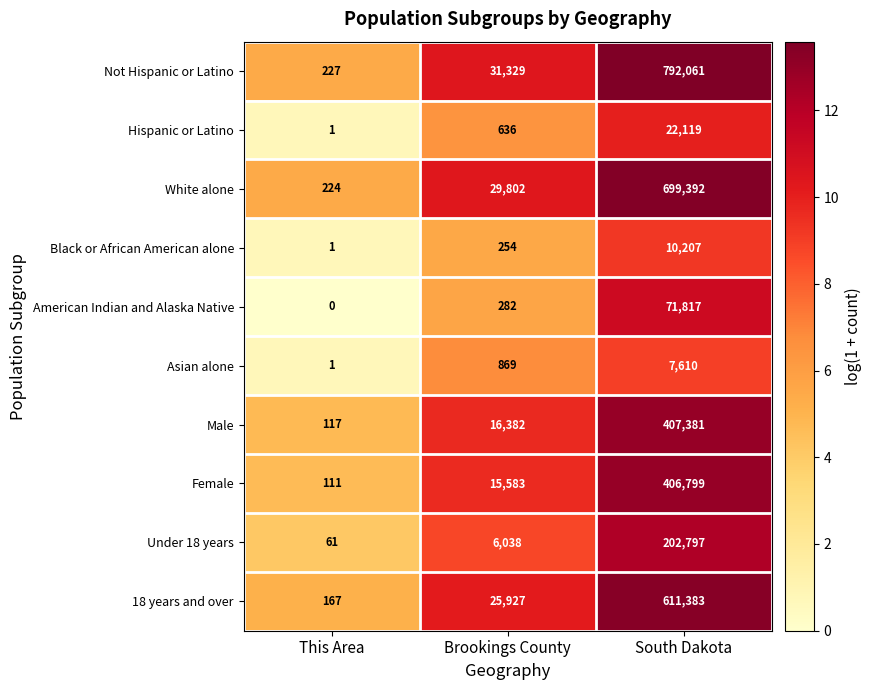

Reading right to left, transcribe all the data shown in this chart.

Not Hispanic or Latino: South Dakota=792061	Brookings County=31329	This Area=227
Hispanic or Latino: South Dakota=22119	Brookings County=636	This Area=1
White alone: South Dakota=699392	Brookings County=29802	This Area=224
Black or African American alone: South Dakota=10207	Brookings County=254	This Area=1
American Indian and Alaska Native: South Dakota=71817	Brookings County=282	This Area=0
Asian alone: South Dakota=7610	Brookings County=869	This Area=1
Male: South Dakota=407381	Brookings County=16382	This Area=117
Female: South Dakota=406799	Brookings County=15583	This Area=111
Under 18 years: South Dakota=202797	Brookings County=6038	This Area=61
18 years and over: South Dakota=611383	Brookings County=25927	This Area=167